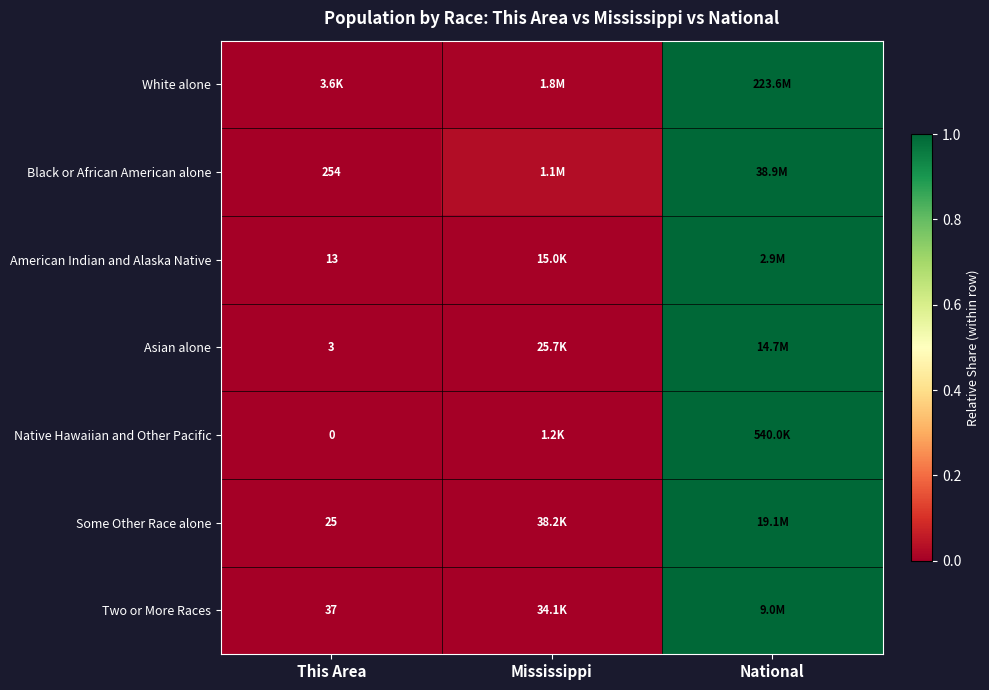

Rank the categories by Black or African American alone value from highest to lowest.

National, Mississippi, This Area